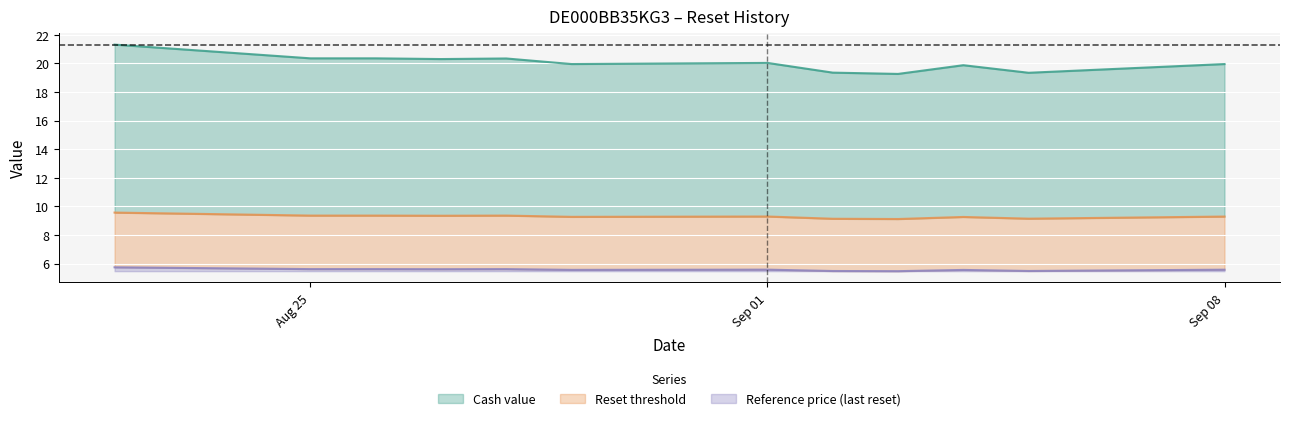

Is it true that Reference price (last reset) equals 0.1 at Sep 08?

True